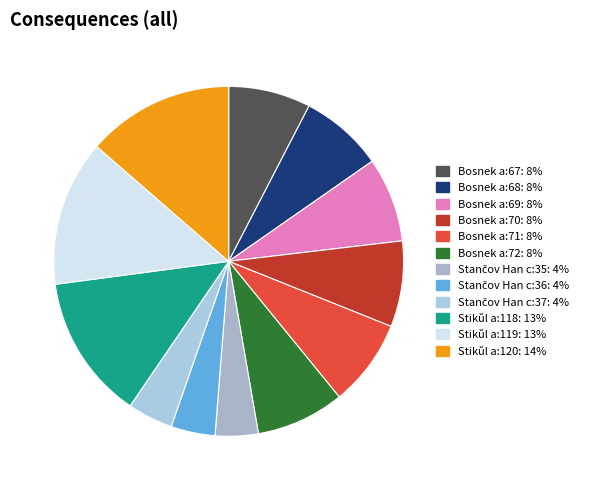

Which slice is the smallest?

Stančov Han c:35